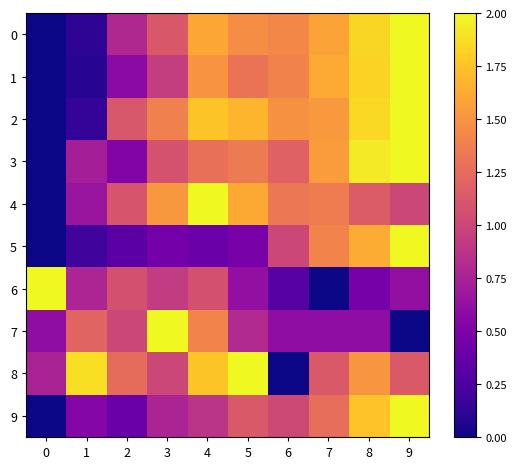

Between 2 and 7, which series saw the biggest shift?

row_6